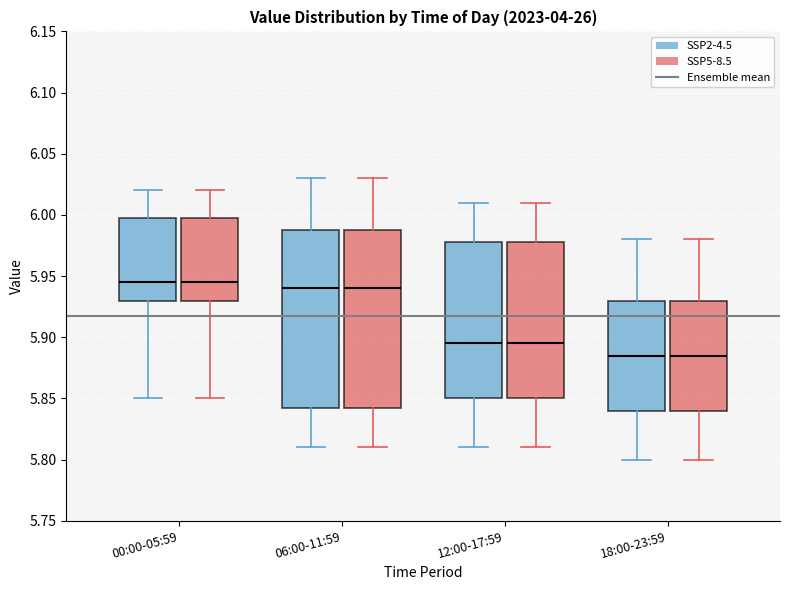

Where is the upper edge of the box for 00:00-05:59 (SSP2-4.5) on the y-axis? The values are not printed on the chart, so give them approximately, as read against the axis.

6.000